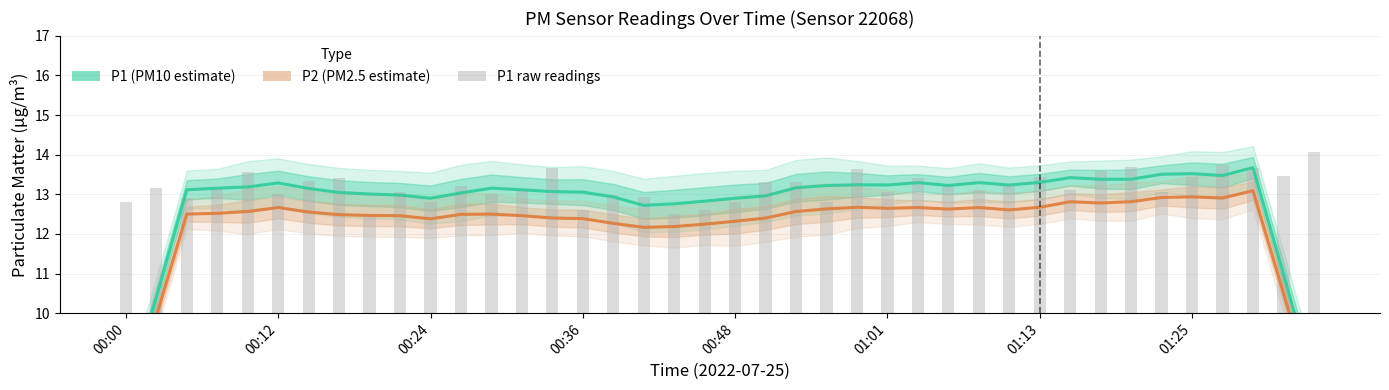

What is the difference between the second highest and second lowest values in the P1 (PM10 estimate) series?

5.3